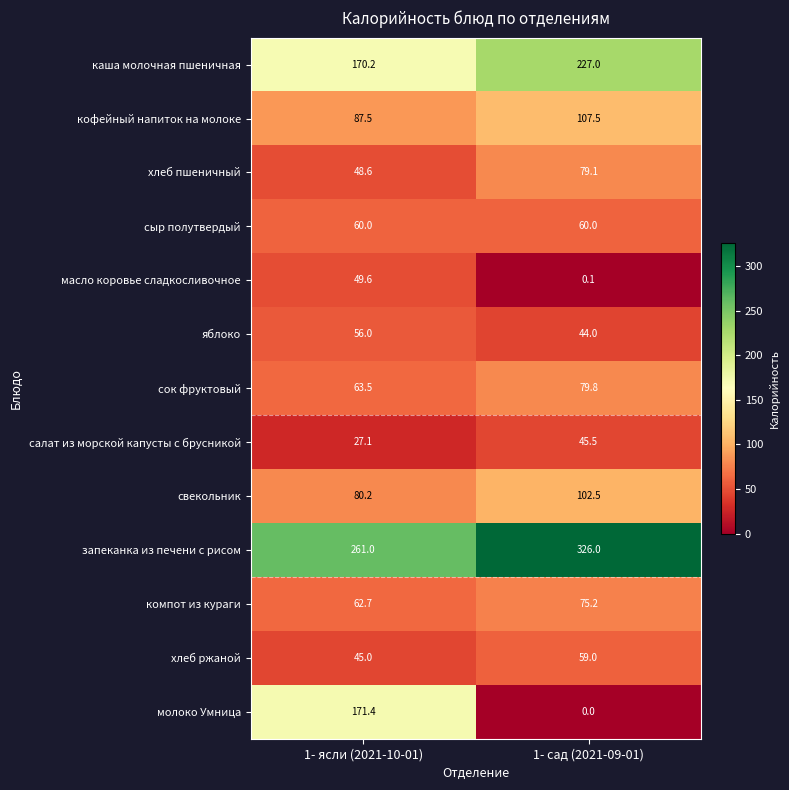

Reading left to right, transcribe all the data shown in this chart.

каша молочная пшеничная: 1- ясли (2021-10-01)=170.2	1- сад (2021-09-01)=227.0
кофейный напиток на молоке: 1- ясли (2021-10-01)=87.5	1- сад (2021-09-01)=107.5
хлеб пшеничный: 1- ясли (2021-10-01)=48.6	1- сад (2021-09-01)=79.1
сыр полутвердый: 1- ясли (2021-10-01)=60.0	1- сад (2021-09-01)=60.0
масло коровье сладкосливочное: 1- ясли (2021-10-01)=49.6	1- сад (2021-09-01)=0.1
яблоко: 1- ясли (2021-10-01)=56.0	1- сад (2021-09-01)=44.0
сок фруктовый: 1- ясли (2021-10-01)=63.5	1- сад (2021-09-01)=79.8
салат из морской капусты с брусникой: 1- ясли (2021-10-01)=27.1	1- сад (2021-09-01)=45.5
свекольник: 1- ясли (2021-10-01)=80.2	1- сад (2021-09-01)=102.5
запеканка из печени с рисом: 1- ясли (2021-10-01)=261.0	1- сад (2021-09-01)=326.0
компот из кураги: 1- ясли (2021-10-01)=62.7	1- сад (2021-09-01)=75.2
хлеб ржаной: 1- ясли (2021-10-01)=45.0	1- сад (2021-09-01)=59.0
молоко Умница: 1- ясли (2021-10-01)=171.4	1- сад (2021-09-01)=0.0